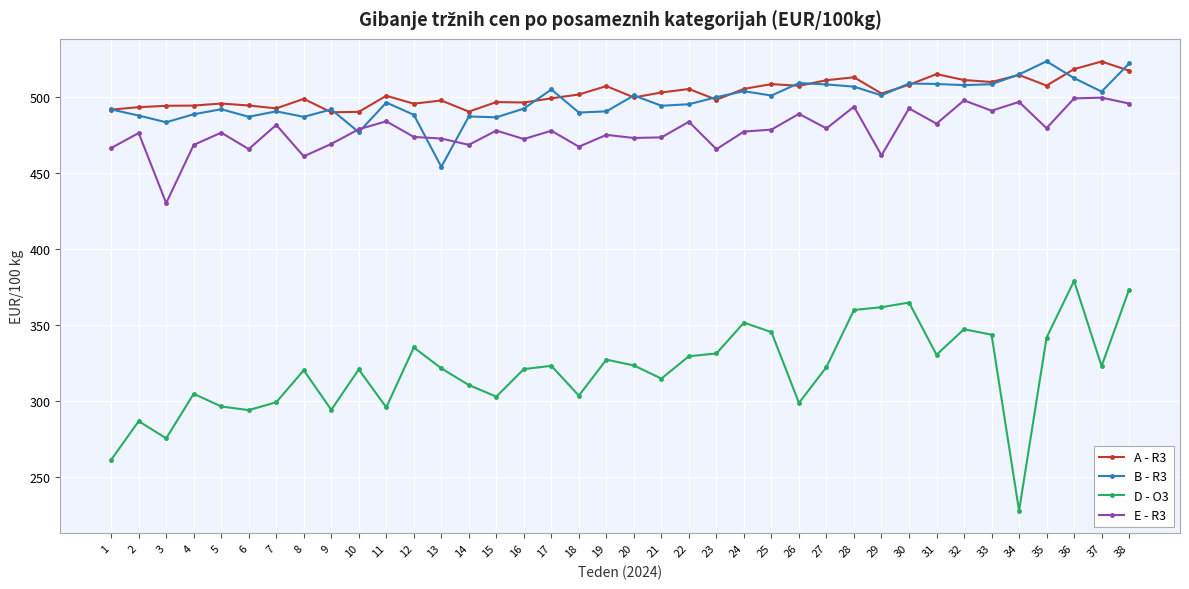

The value of E - R3 at 13 is 251.4. True or false?

False